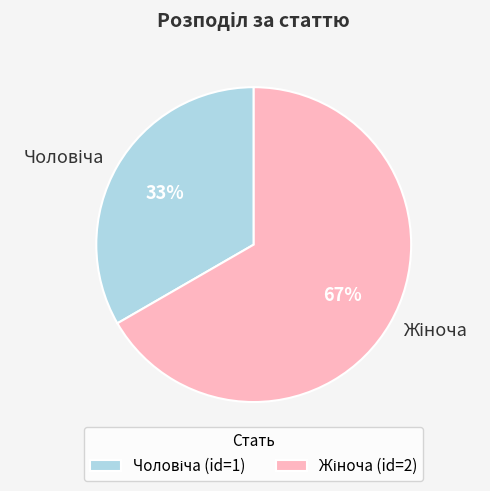

How many segments does this pie chart have?

2